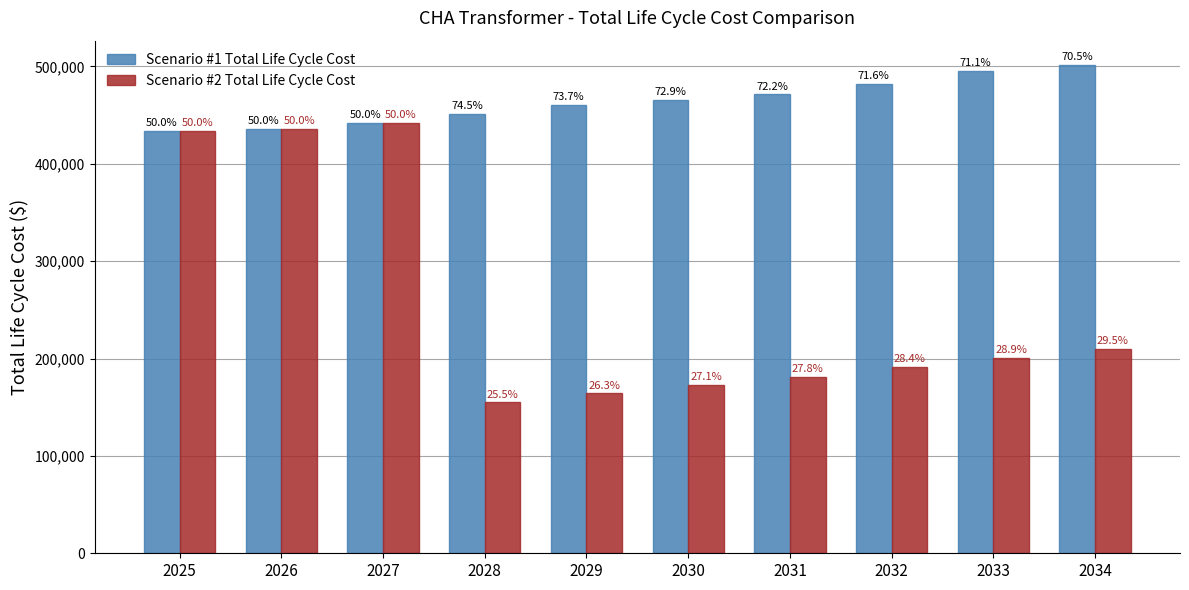

What is the average value of the Scenario #2 Total Life Cycle Cost series?

258560.9